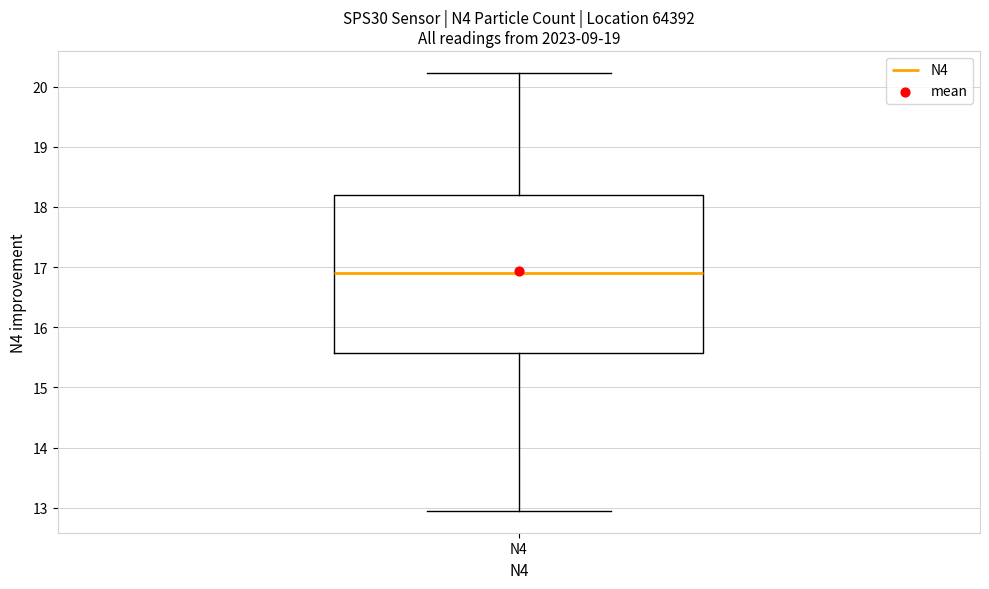

Read this box plot against the y-axis: the position of the median line, the range covered by the box, and the ends of both whiskers. The values are not printed on the chart, so give them approximately, as read against the axis.

median 16.9, box 15.6 to 18.2, whiskers 13.0 to 20.2